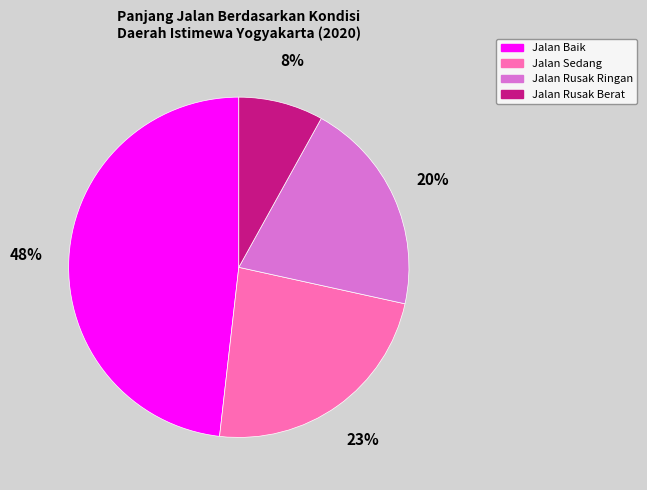

Rank the categories by value from highest to lowest.

Jalan Baik, Jalan Sedang, Jalan Rusak Ringan, Jalan Rusak Berat